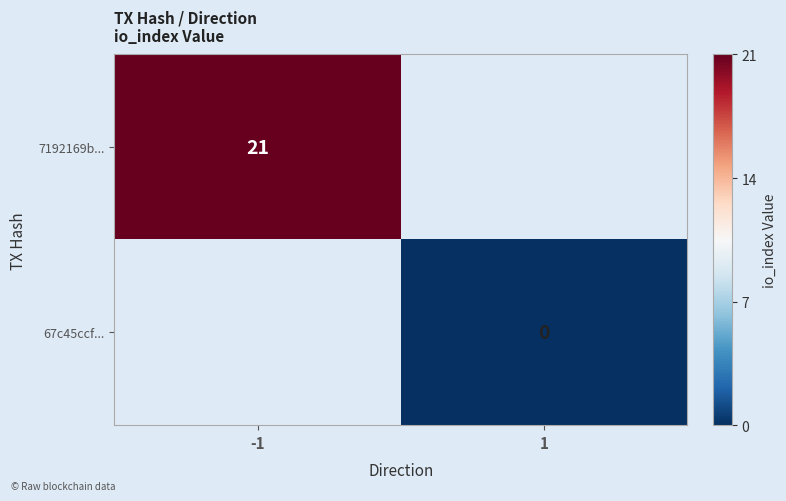

How many series are shown in this chart?

2